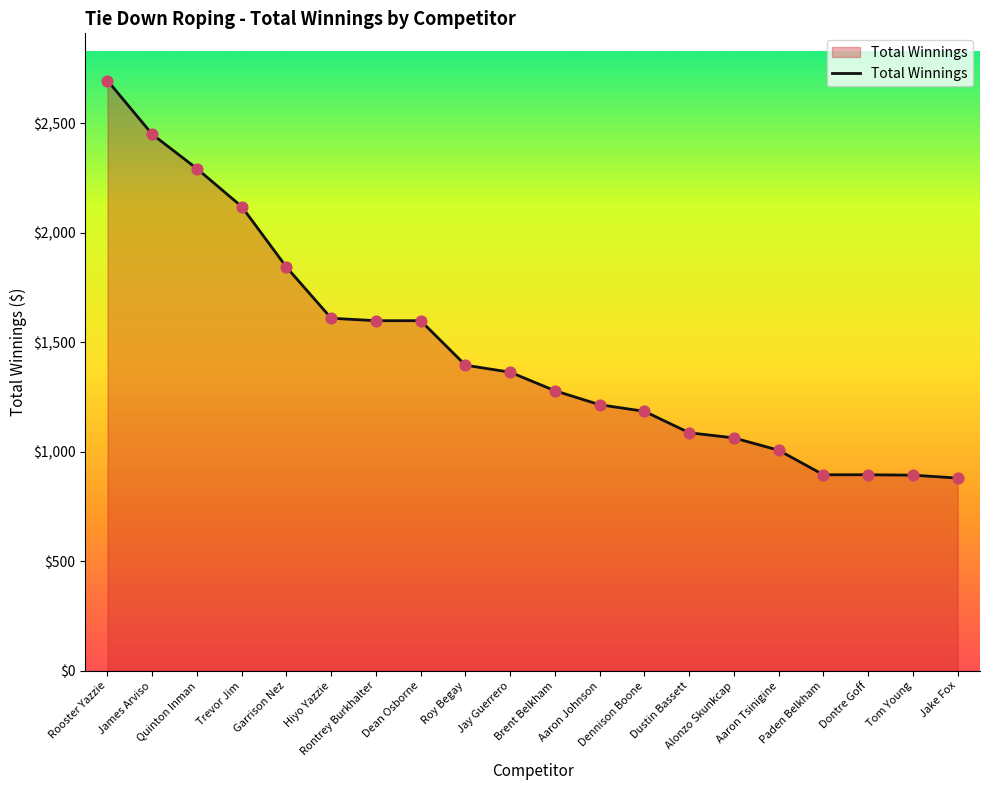

Approximately how many times larger is the value at Dennison Boone compared to Trevor Jim?

0.6